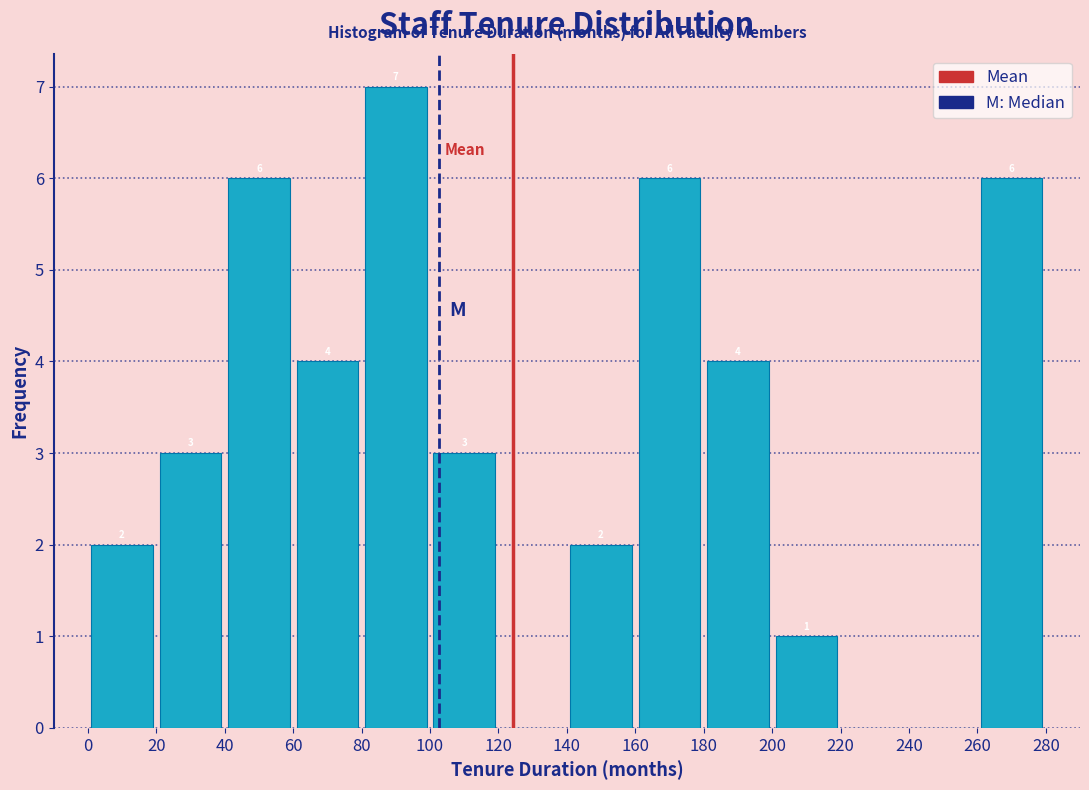

Which range on the x-axis has the tallest bar?

80 to 100